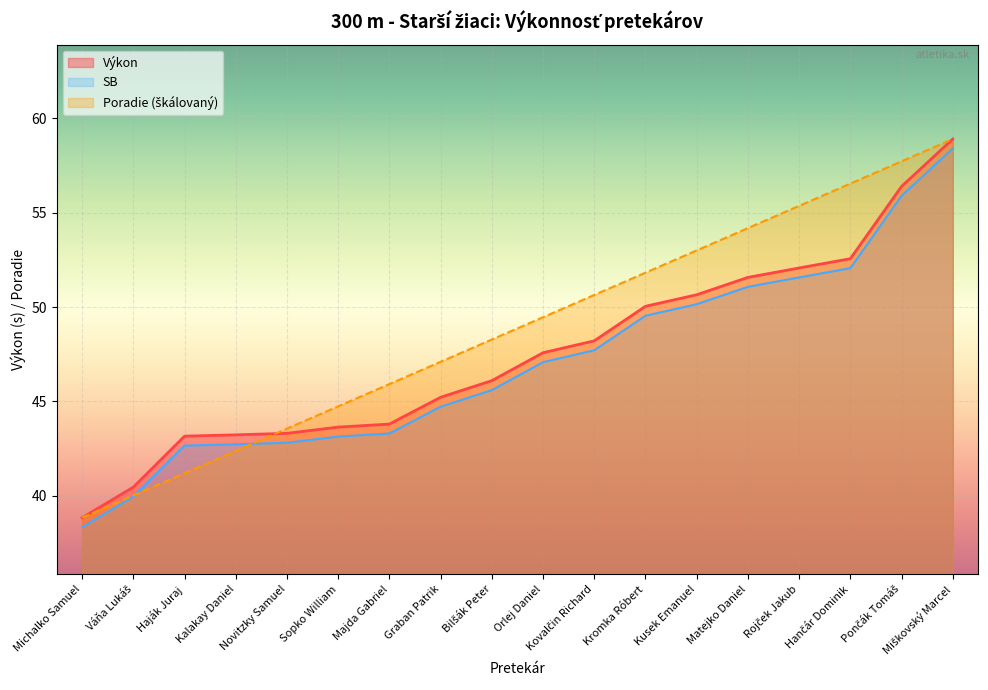

What is the label of the 14th point from the left?

Matejko Daniel